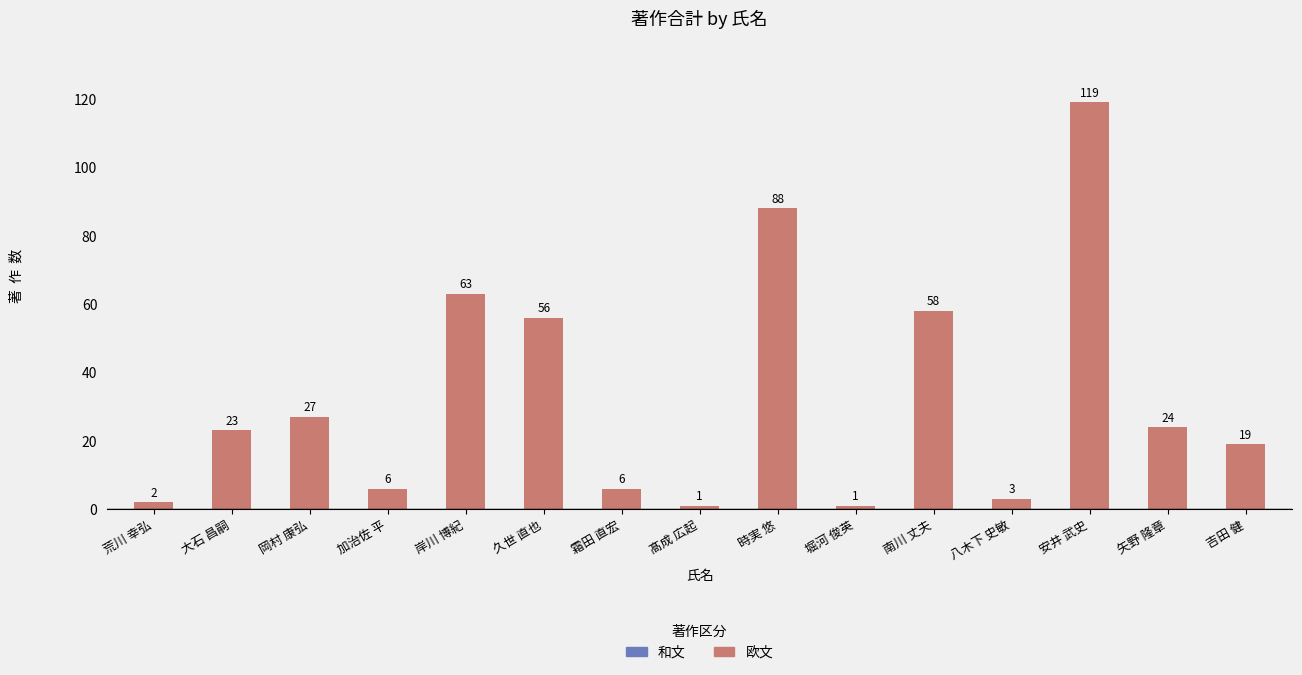

What is the label of the 13th bar from the right?

岡村 康弘